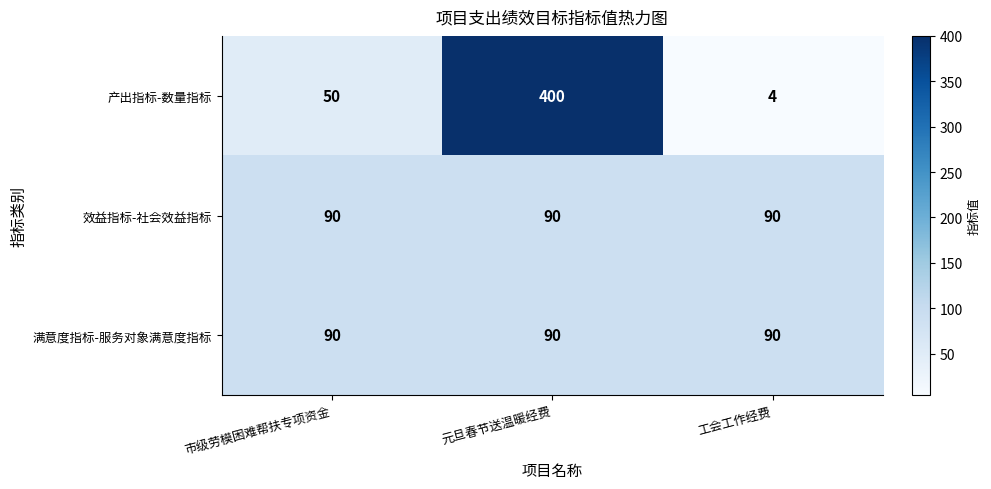

What is the minimum value for 产出指标-数量指标?

4